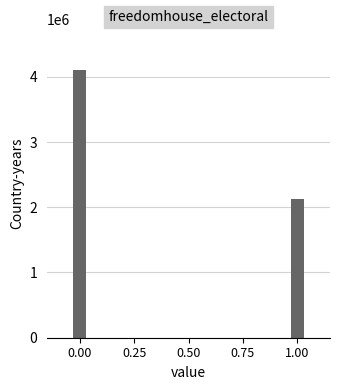

The chart shows a value of 4110874 at 0.00. True or false?

True